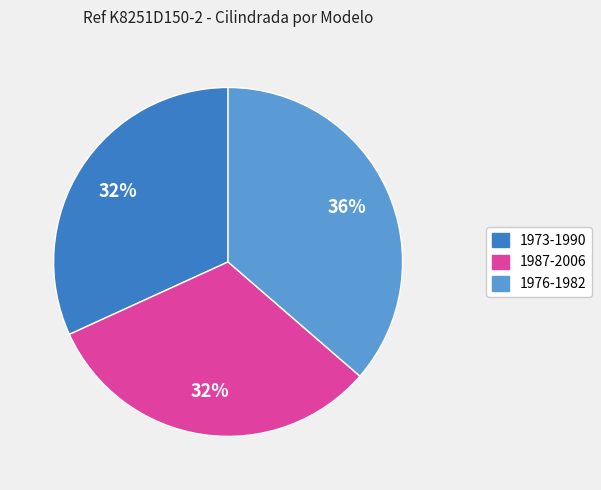

To the nearest percent, what is the average slice percentage?

33%